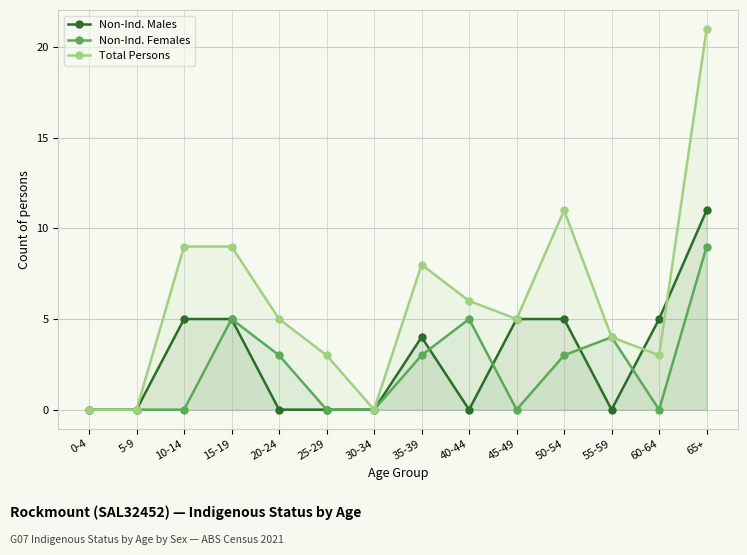

Is the value of Total Persons at 60-64 greater than the value of Non-Ind. Males at 20-24?

Yes